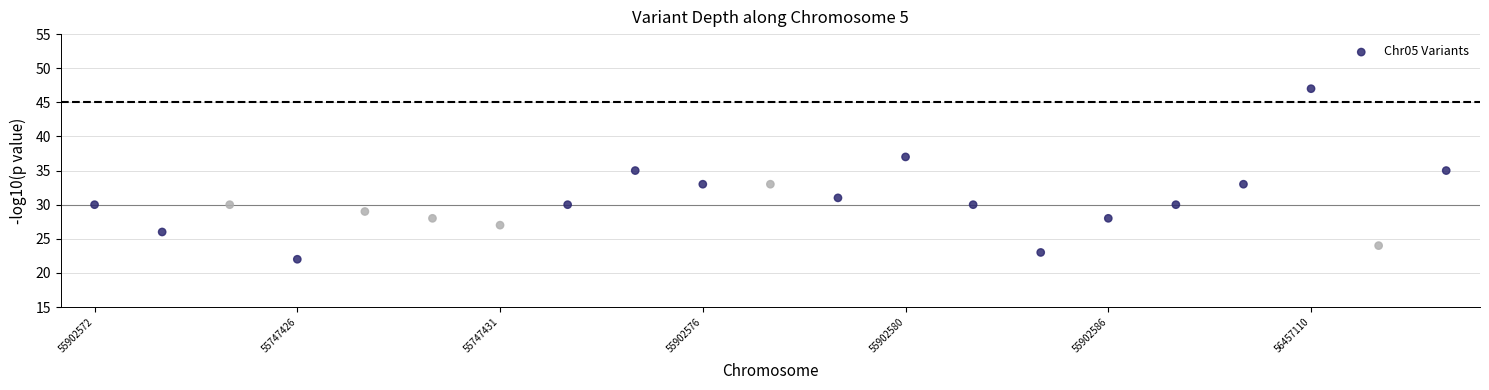

What is the range of Y values (max minus min)?

25